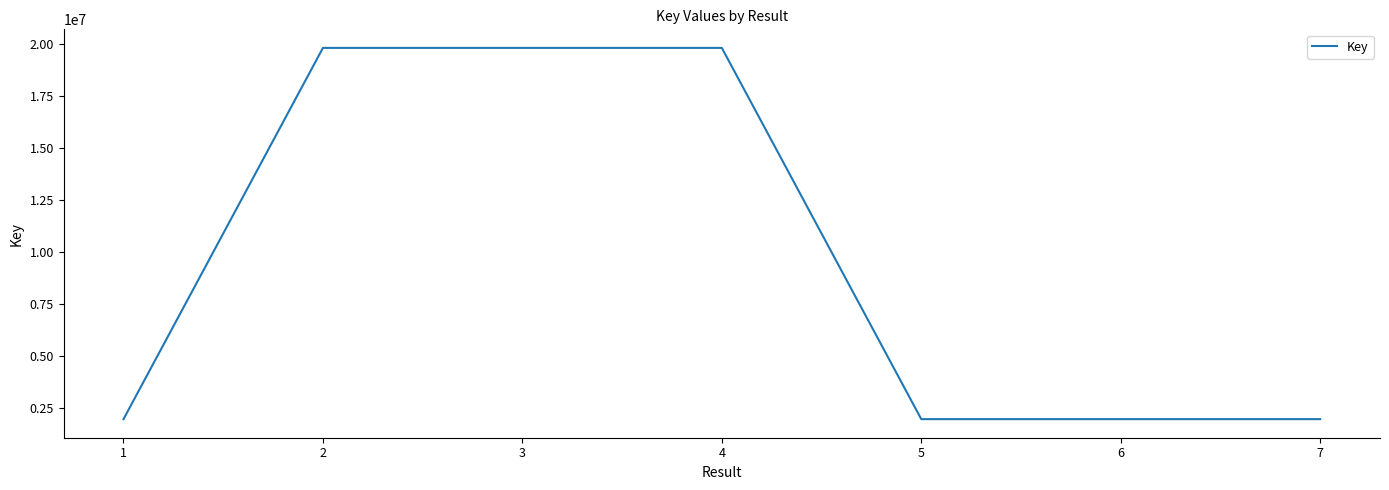

What is the average value?

9594765